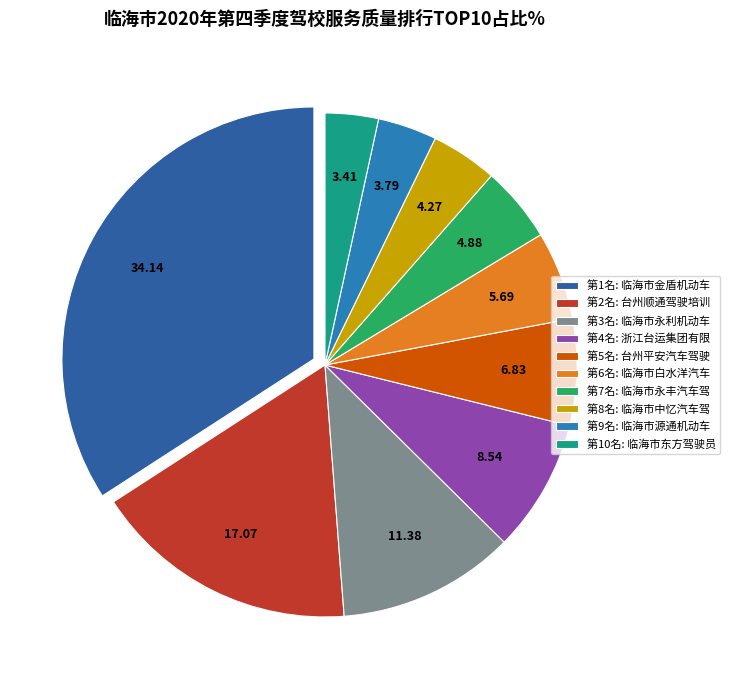

Is there a majority slice in this chart?

No